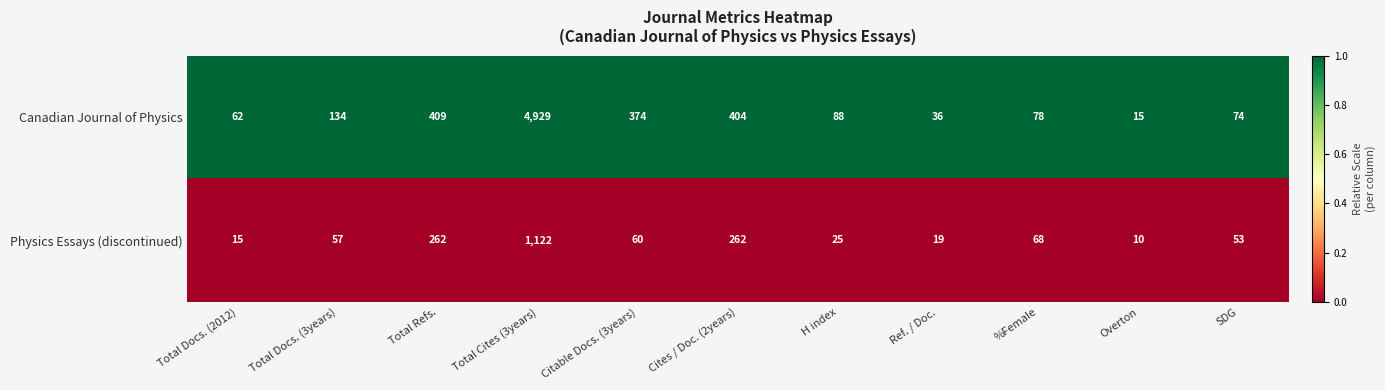

Reading left to right, transcribe all the data shown in this chart.

Canadian Journal of Physics: Total Docs. (2012)=62	Total Docs. (3years)=134	Total Refs.=409	Total Cites (3years)=4929	Citable Docs. (3years)=374	Cites / Doc. (2years)=404	H index=88	Ref. / Doc.=36	%Female=78	Overton=15	SDG=74
Physics Essays (discontinued): Total Docs. (2012)=15	Total Docs. (3years)=57	Total Refs.=262	Total Cites (3years)=1122	Citable Docs. (3years)=60	Cites / Doc. (2years)=262	H index=25	Ref. / Doc.=19	%Female=68	Overton=10	SDG=53